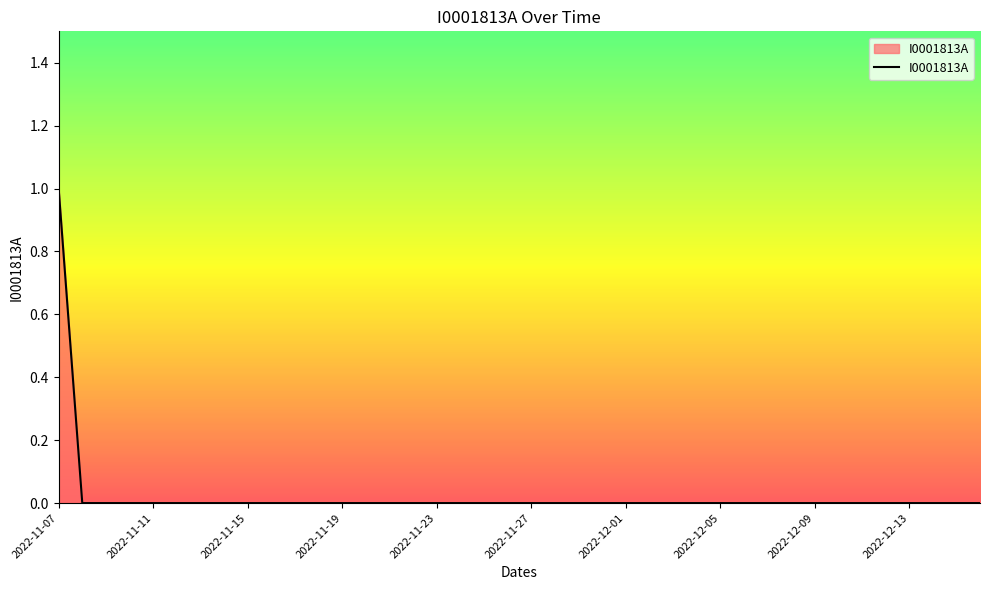

How many lines are shown in the chart?

1